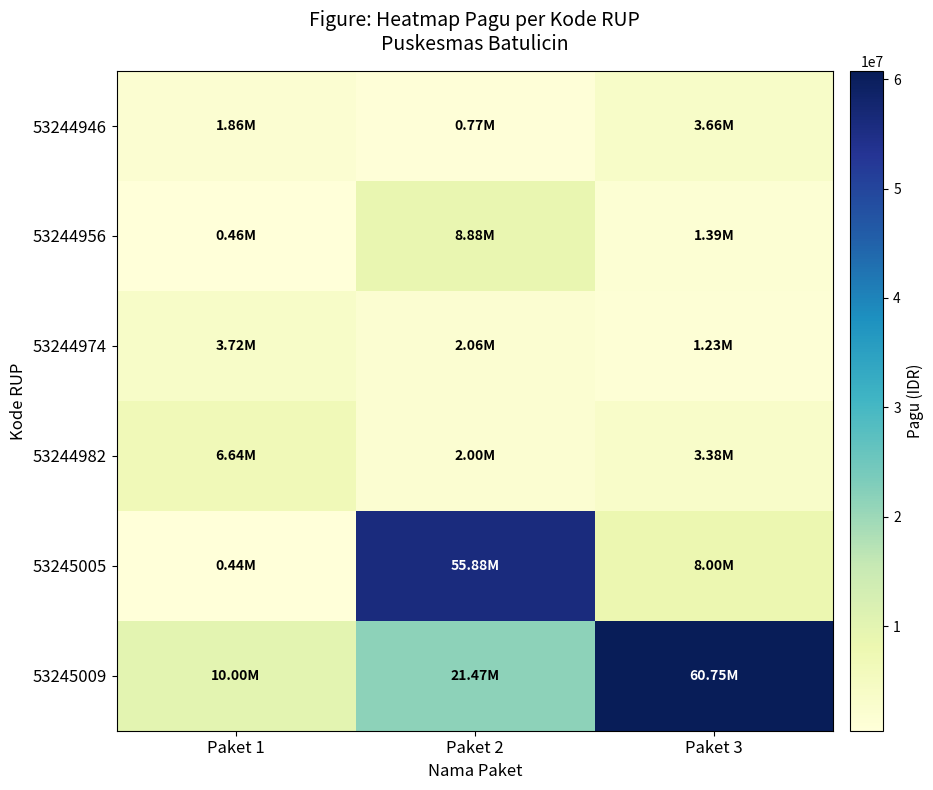

Reading right to left, extract all data points from this chart.

53244946: Paket 3=3663600	Paket 2=774000	Paket 1=1857600
53244956: Paket 3=1393200	Paket 2=8875200	Paket 1=464400
53244974: Paket 3=1227600	Paket 2=2064000	Paket 1=3715200
53244982: Paket 3=3377200	Paket 2=2000000	Paket 1=6637500
53245005: Paket 3=8000000	Paket 2=55875000	Paket 1=436300
53245009: Paket 3=60747000	Paket 2=21465600	Paket 1=10000000